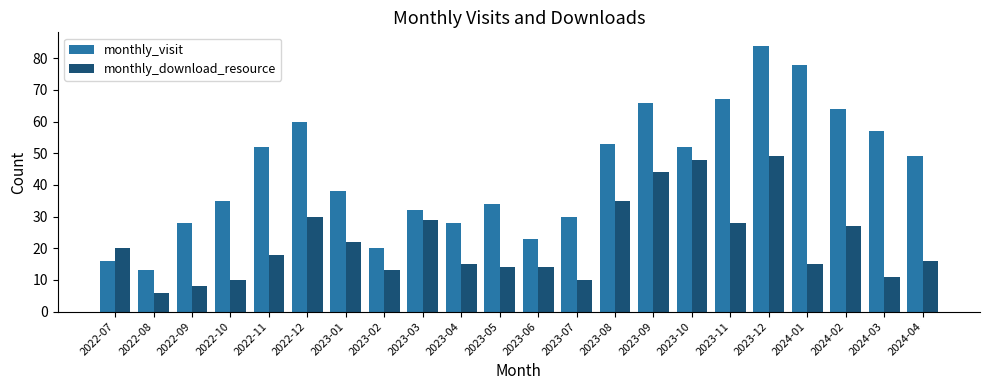

Reading left to right, list all the values displayed in this chart.

monthly_visit: 2022-07=16	2022-08=13	2022-09=28	2022-10=35	2022-11=52	2022-12=60	2023-01=38	2023-02=20	2023-03=32	2023-04=28	2023-05=34	2023-06=23	2023-07=30	2023-08=53	2023-09=66	2023-10=52	2023-11=67	2023-12=84	2024-01=78	2024-02=64	2024-03=57	2024-04=49
monthly_download_resource: 2022-07=20	2022-08=6	2022-09=8	2022-10=10	2022-11=18	2022-12=30	2023-01=22	2023-02=13	2023-03=29	2023-04=15	2023-05=14	2023-06=14	2023-07=10	2023-08=35	2023-09=44	2023-10=48	2023-11=28	2023-12=49	2024-01=15	2024-02=27	2024-03=11	2024-04=16